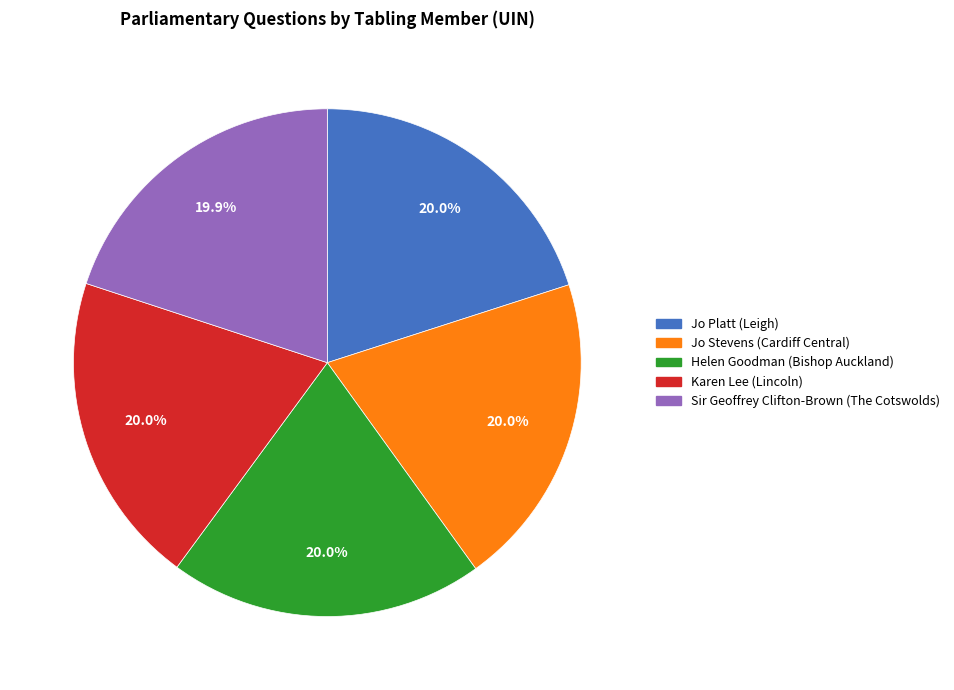

To the nearest percent, what portion does Sir Geoffrey Clifton-Brown (The Cotswolds) represent?

20%